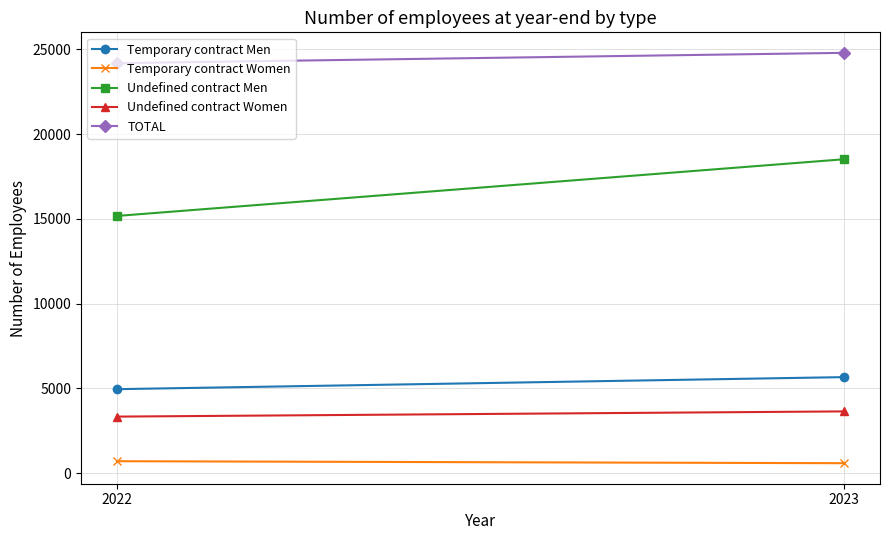

Which has a higher value, 2022 or 2023?

2023